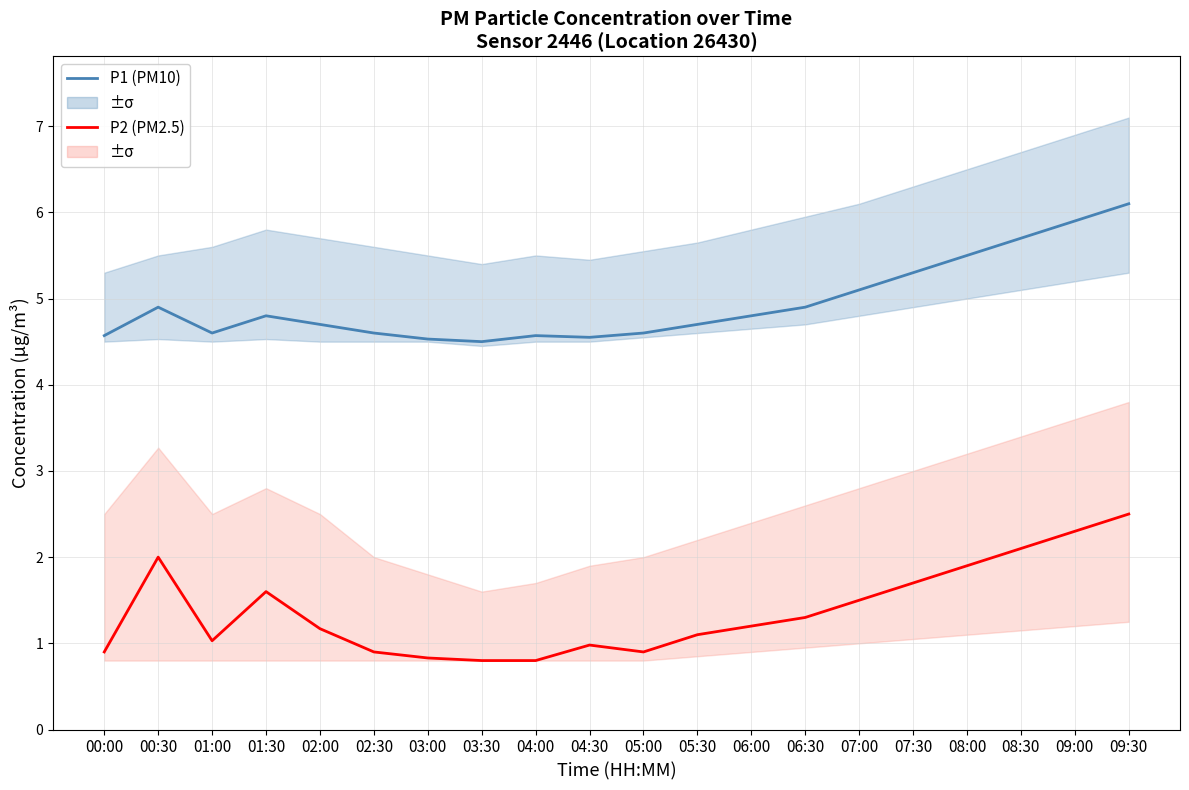

Rank the categories by P2 (PM2.5) value from highest to lowest.

09:30, 09:00, 08:30, 00:30, 08:00, 07:30, 01:30, 07:00, 06:30, 06:00, 02:00, 05:30, 01:00, 04:30, 00:00, 02:30, 05:00, 03:00, 03:30, 04:00